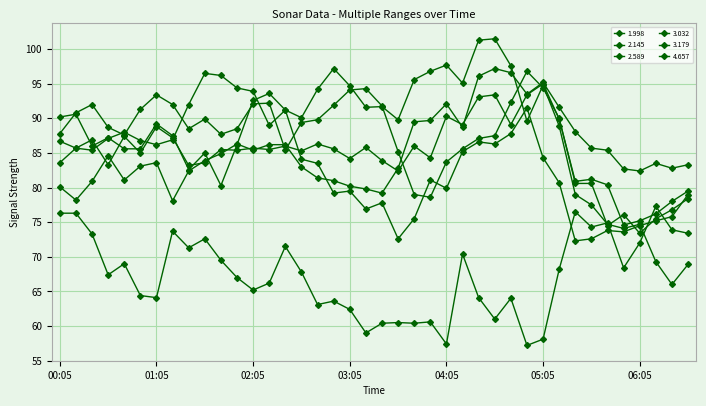

List the labels in order of 1.998 value, smallest first.

05:55, 06:05, 06:15, 06:25, 06:35, 05:45, 05:25, 05:35, 03:35, 01:25, 00:35, 01:35, 03:25, 03:05, 03:55, 00:55, 02:35, 01:55, 01:45, 02:15, 02:55, 00:15, 02:05, 03:15, 02:25, 03:45, 02:45, 00:05, 00:25, 01:15, 00:45, 01:05, 04:15, 04:45, 05:15, 04:05, 04:25, 04:35, 04:55, 05:05